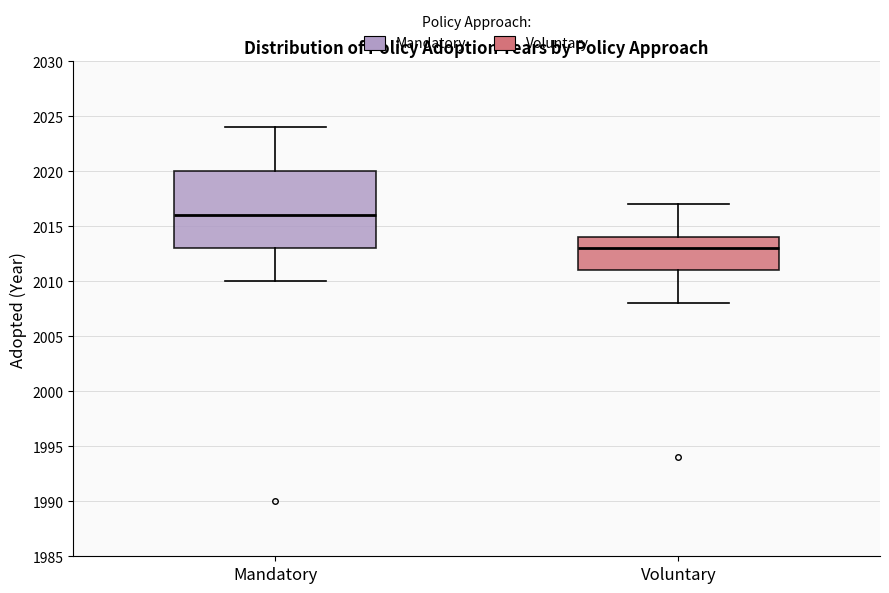

Where is the lower edge of the box for Mandatory on the y-axis? The values are not printed on the chart, so give them approximately, as read against the axis.

2013